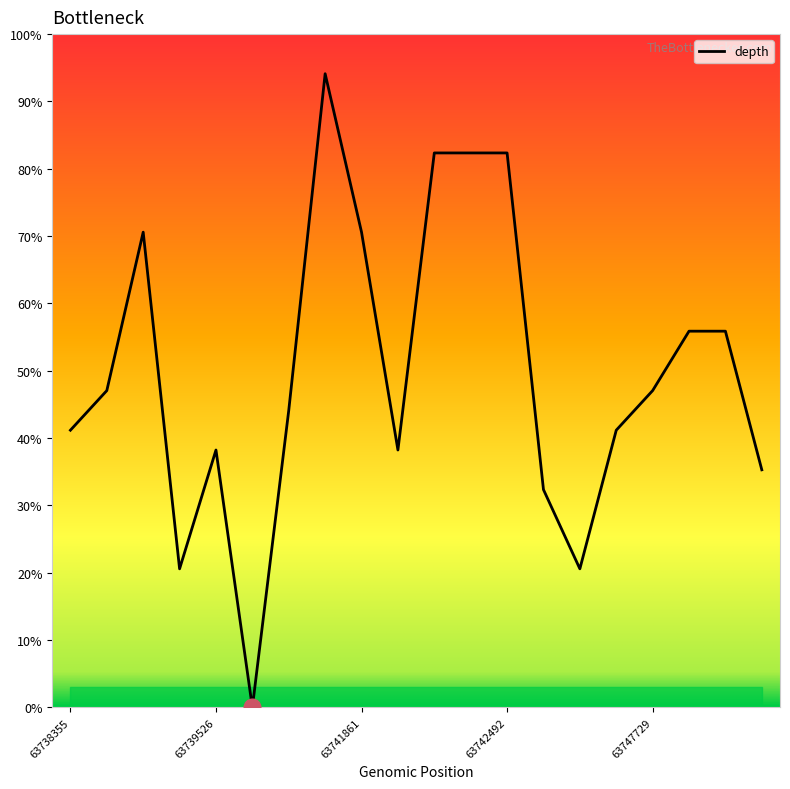

What is the difference between the maximum and minimum values?

94.1